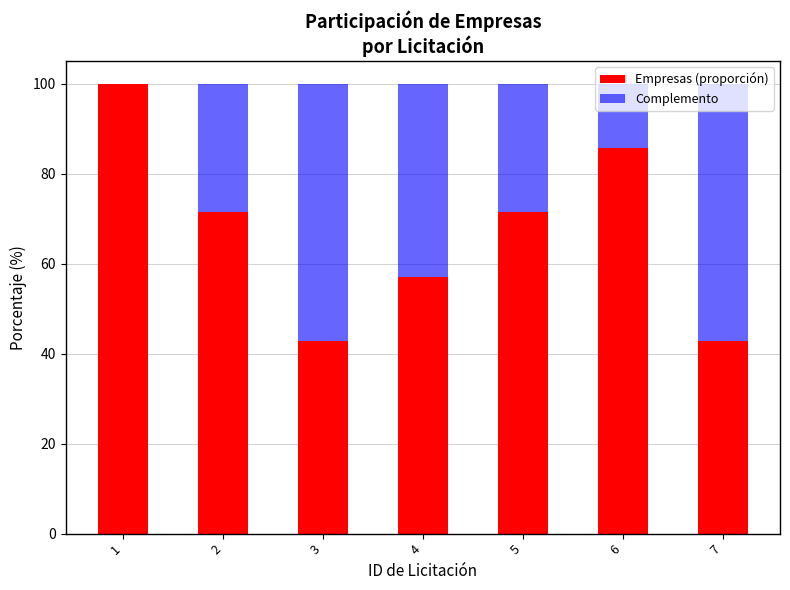

What is the sum of the Empresas (proporción) values at 4 and 5?

128.6